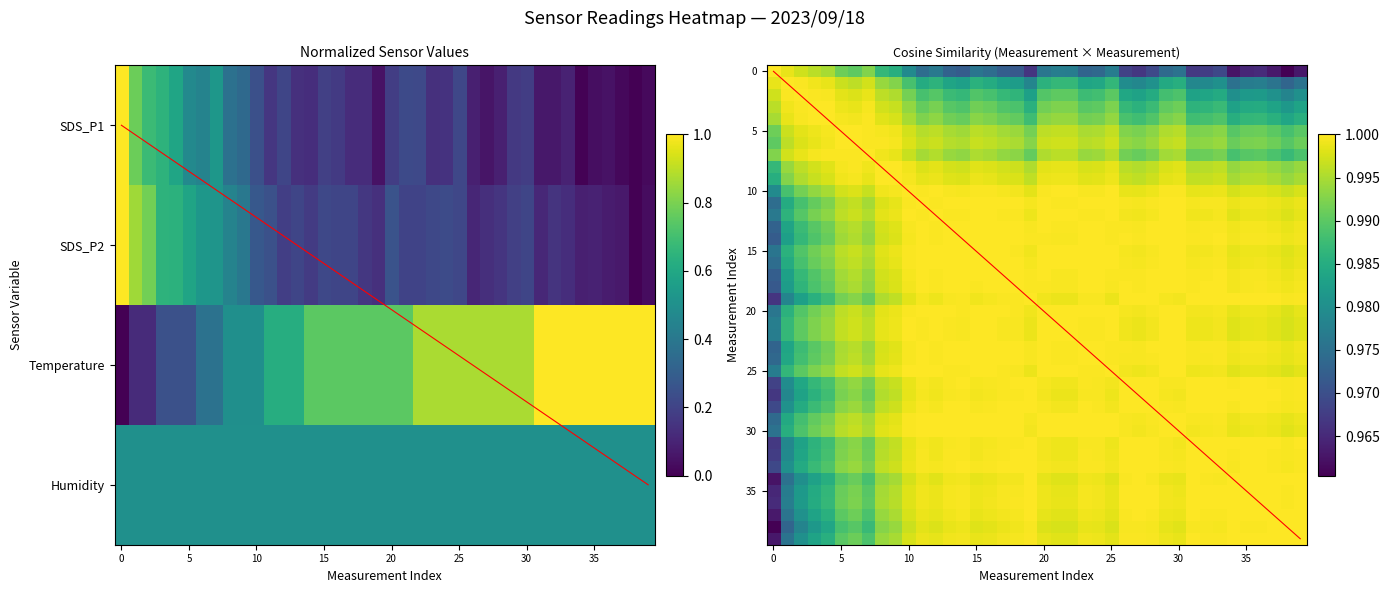

What is the difference between the highest and lowest values at 19?

0.7